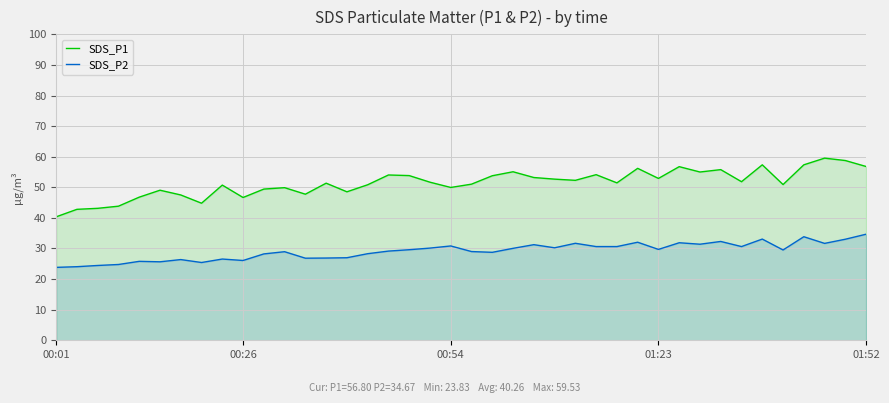

Which label corresponds to the smallest value in the chart?

00:01